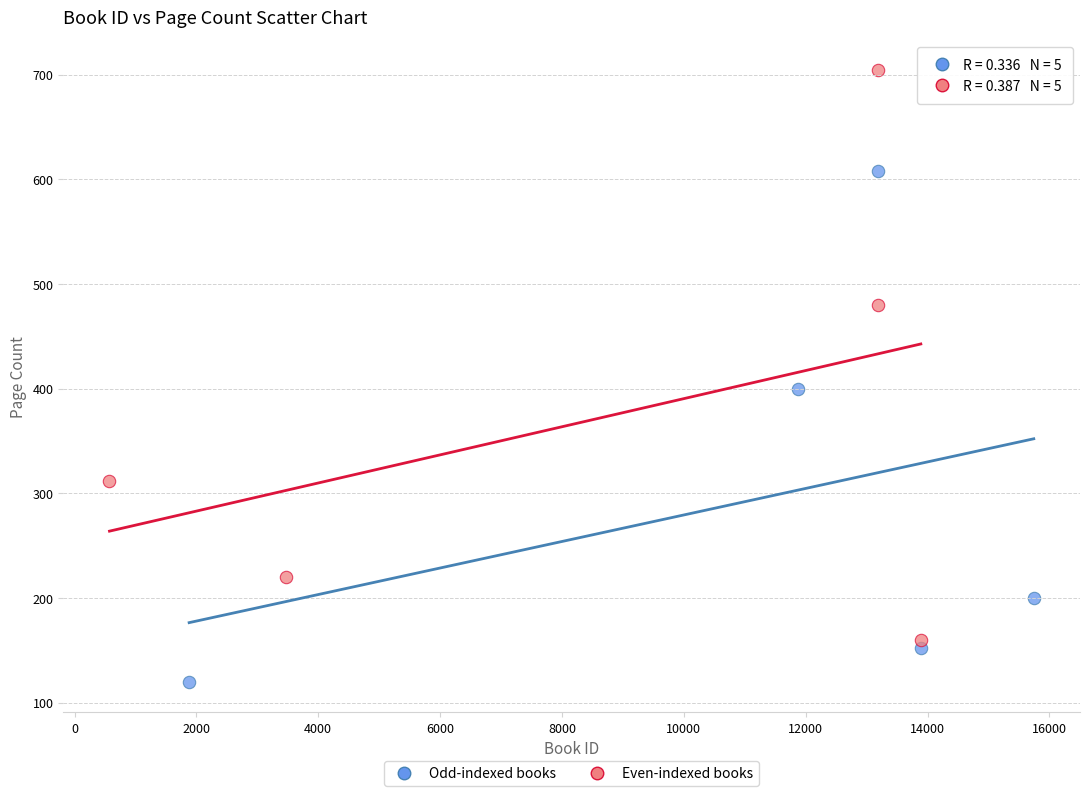

Which series reaches the maximum Y coordinate?

Even-indexed books